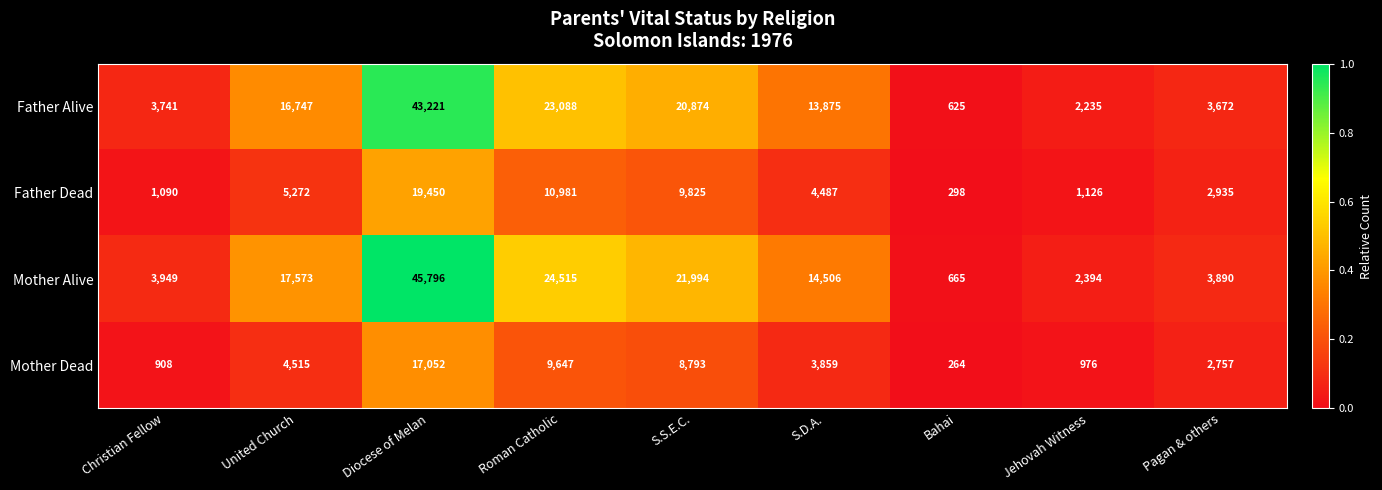

What is the difference between the maximum and minimum values in the Father Alive series?

42596